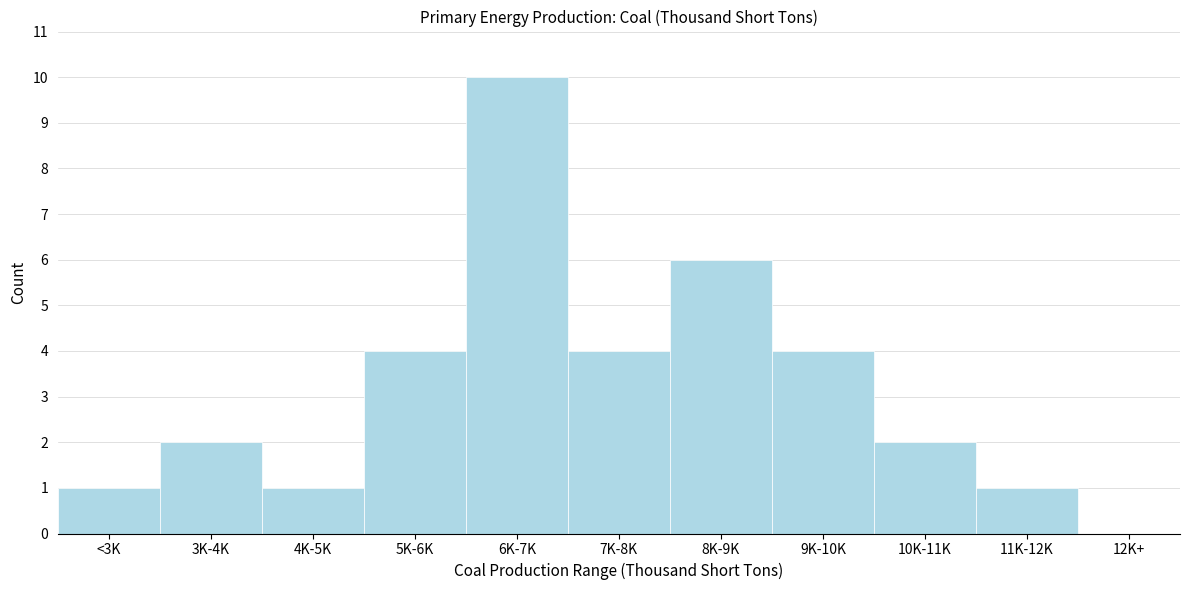

Reading right to left, what are all the values shown in this chart?

12K+=0	11K-12K=1	10K-11K=2	9K-10K=4	8K-9K=6	7K-8K=4	6K-7K=10	5K-6K=4	4K-5K=1	3K-4K=2	<3K=1